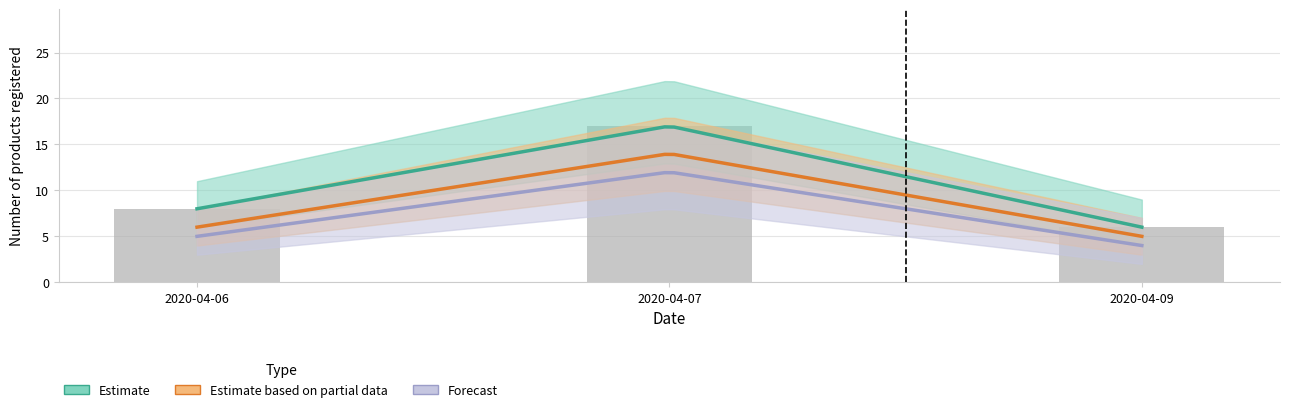

What is the value of the Estimate based on partial data bar at the 2nd from the left?

14